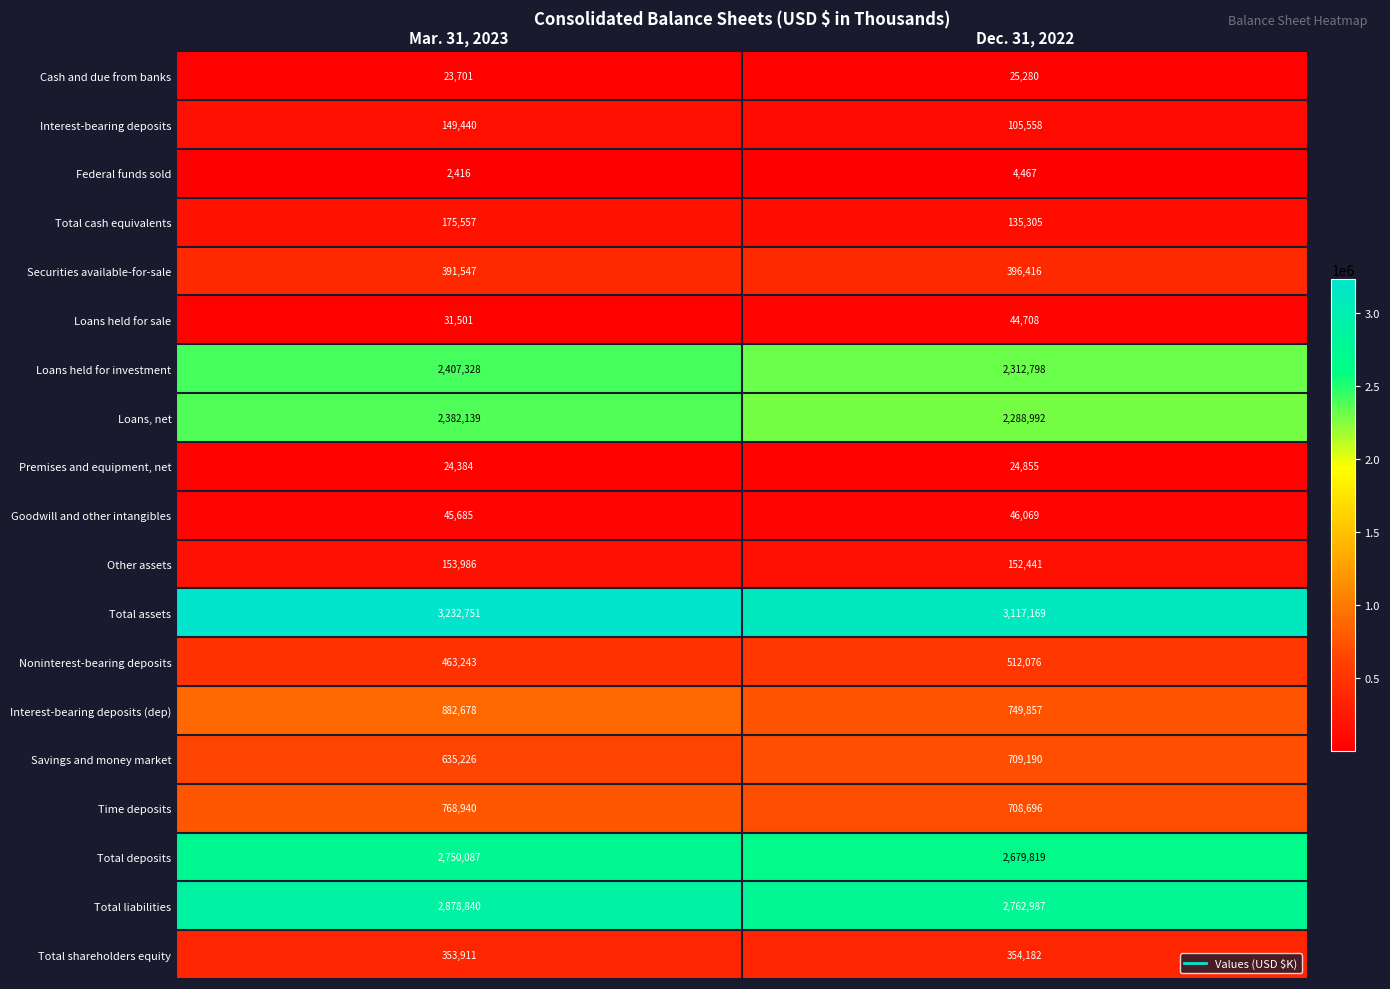

At which label is Goodwill and other intangibles closest to 45877?

Mar. 31, 2023